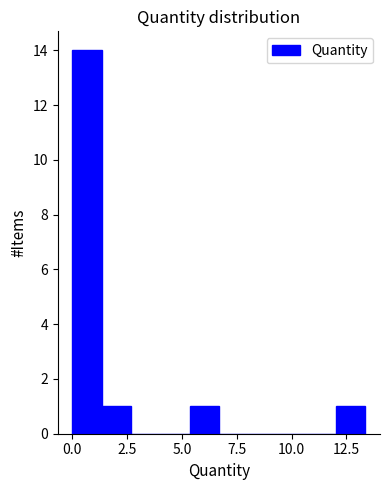

Read against the x-axis, roughly where is the centre of the tallest bar?

0.5